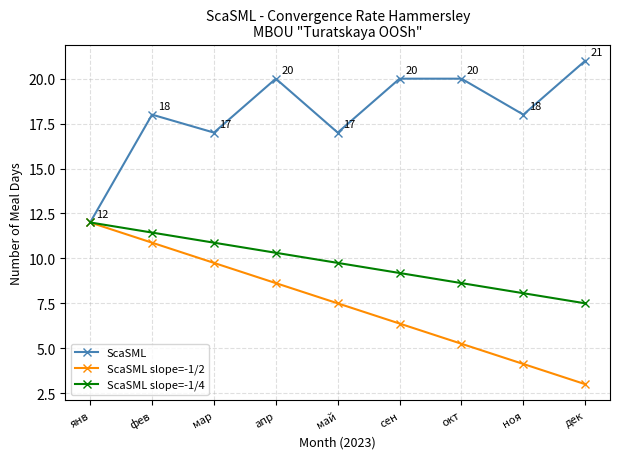

How many values in the ScaSML slope=-1/4 series exceed 9?

6